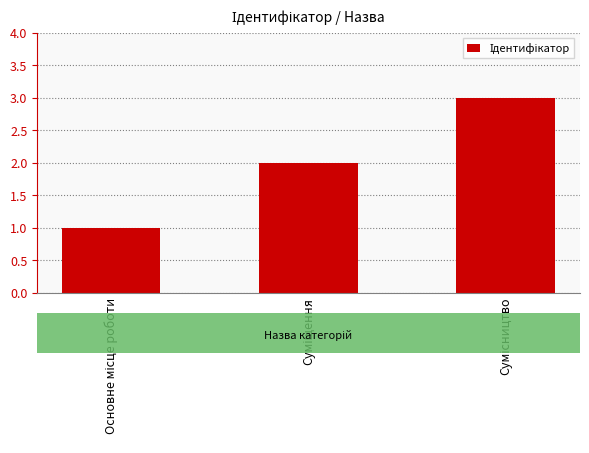

What is the sum of all values?

6